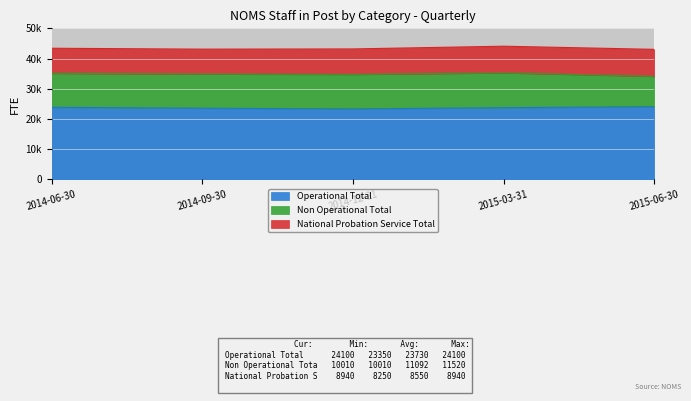

True or false: Non Operational Total and National Probation Service Total cross at least once.

False